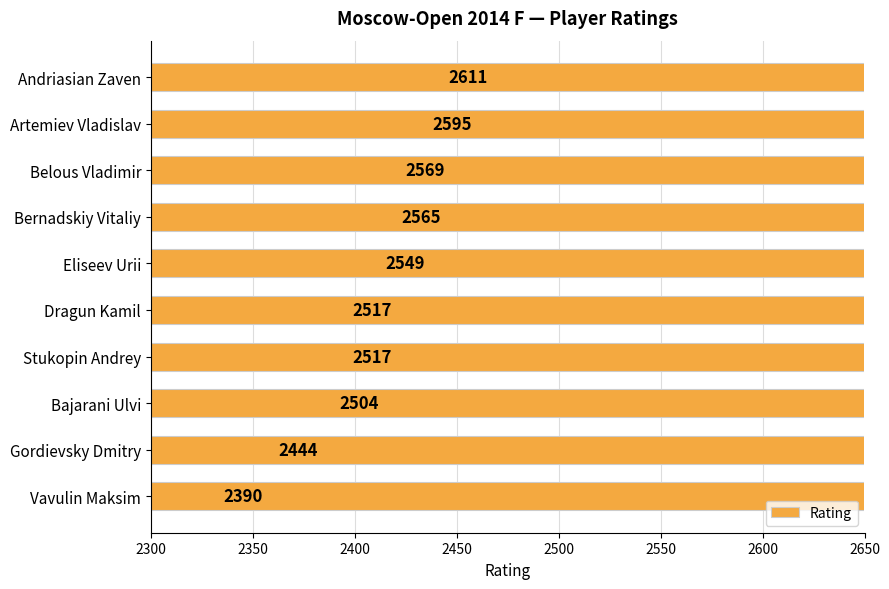

What is the smallest value displayed?

2390